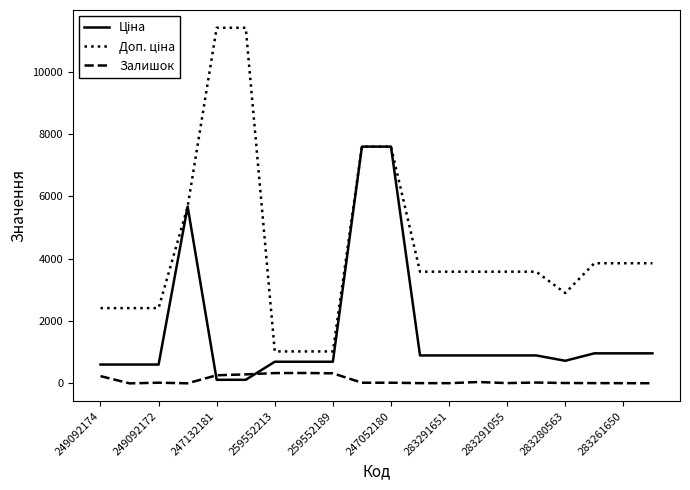

What is the maximum value shown in the chart?

11410.0